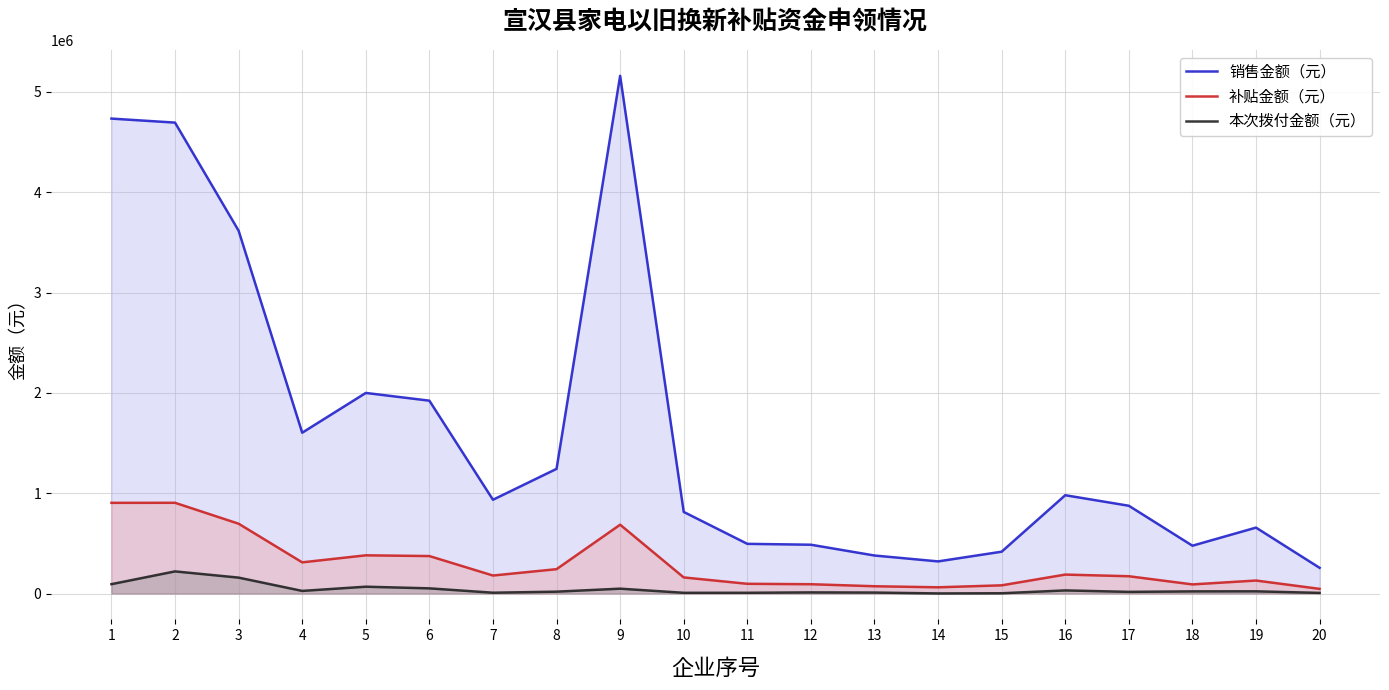

What is the lowest value of the 销售金额（元） series?

256041.5